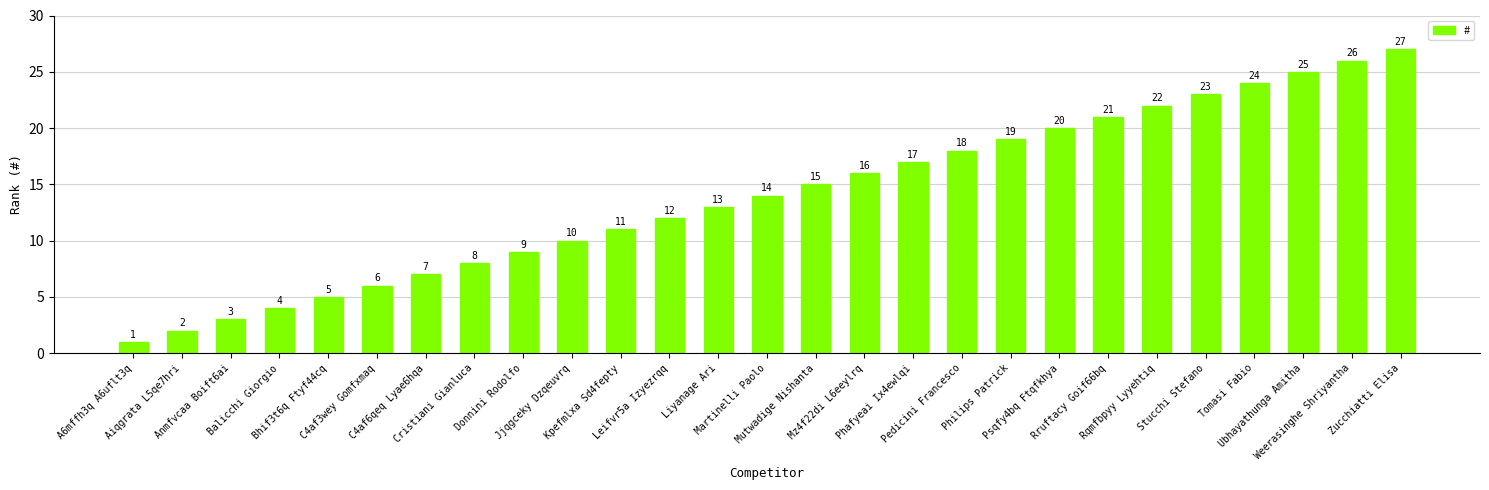

List the labels in order of value, smallest first.

A6mffh3q A6uflt3q, Aiqgrata L5qe7hri, Anmfvcaa Boift6ai, Balicchi Giorgio, Bhif3t6q Ftyf44cq, C4af3wey Gomfxmaq, C4af6qeq Lyae6hqa, Cristiani Gianluca, Donnini Rodolfo, Jjqgceky Dzqeuvrq, Kpefmlxa Sd4fepty, Leifvr5a Izyezrqq, Liyanage Ari, Martinelli Paolo, Mutwadige Nishanta, Mz4f22di L6eeylrq, Phafyeai Ix4ewlqi, Pedicini Francesco, Philips Patrick, Psqfy4bq Ftqfkhya, Rruftacy Goif66bq, Rqmfbpyy Lyyehtiq, Stucchi Stefano, Tomasi Fabio, Ubhayathunga Amitha, Weerasinghe Shriyantha, Zucchiatti Elisa